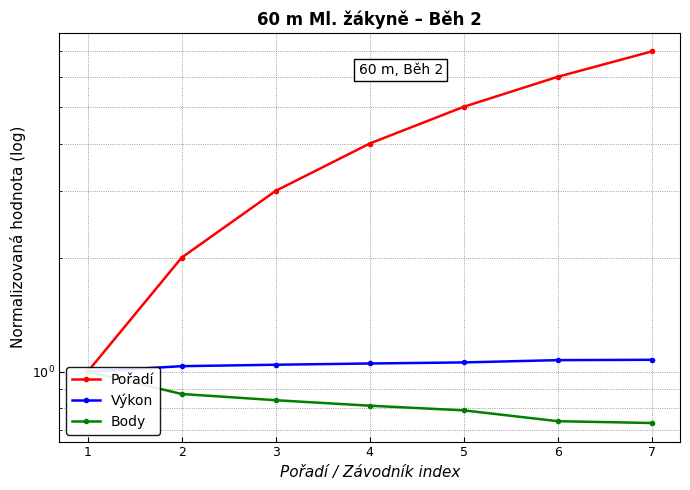

The value of Pořadí at 4 is 2.1. True or false?

False